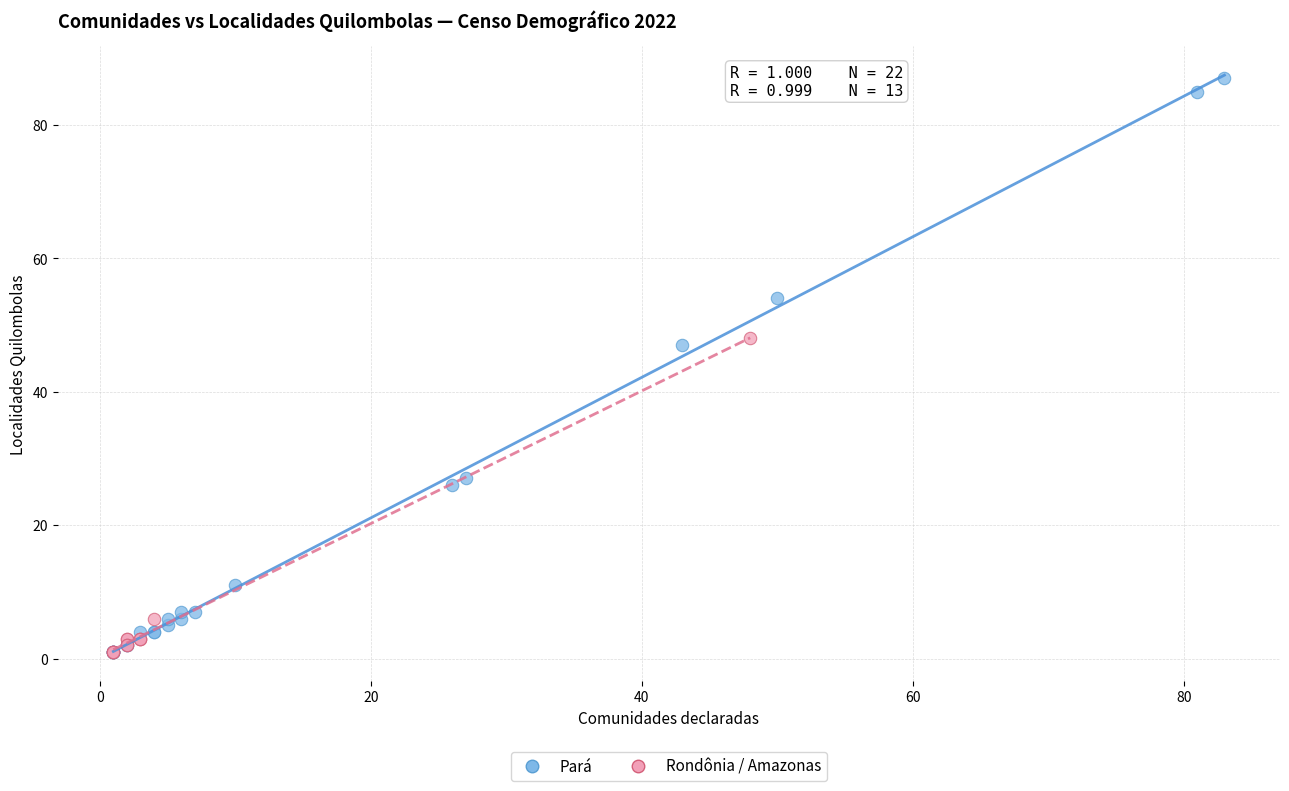

Which series has the largest Y range (max minus min)?

Pará